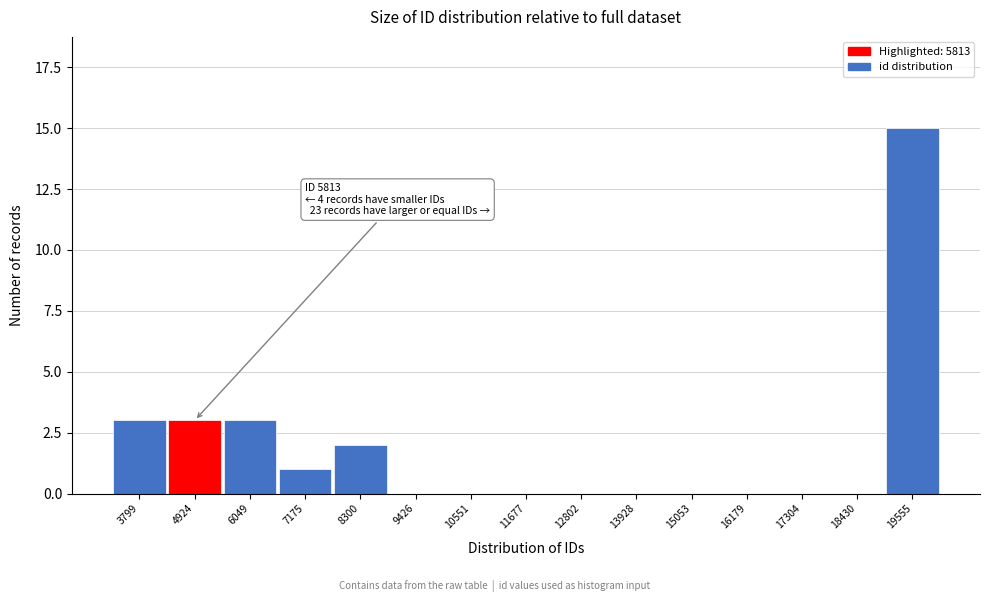

Reading left to right, extract all data points from this chart.

3799=3	4924=3	6049=3	7175=1	8300=2	9426=0	10551=0	11677=0	12802=0	13928=0	15053=0	16179=0	17304=0	18430=0	19555=15